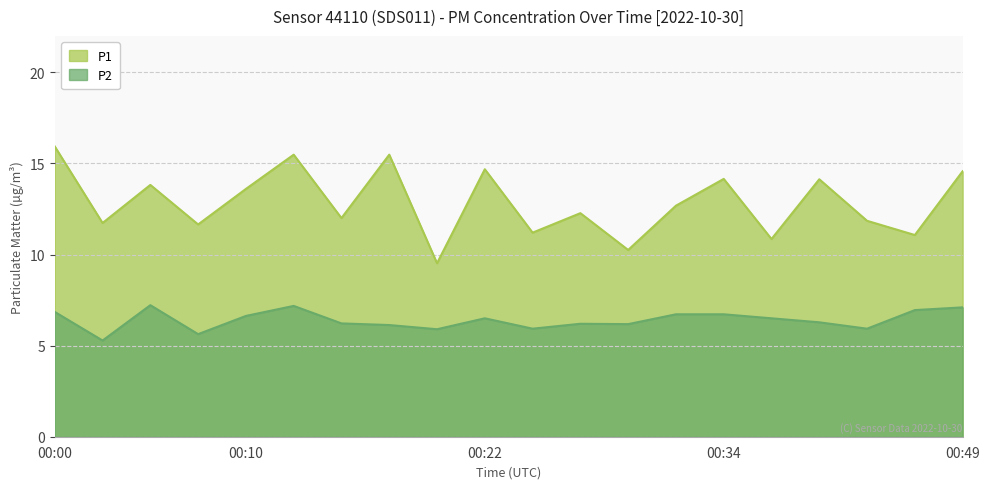

What is the spread (max minus min) of values at 00:00?

9.1